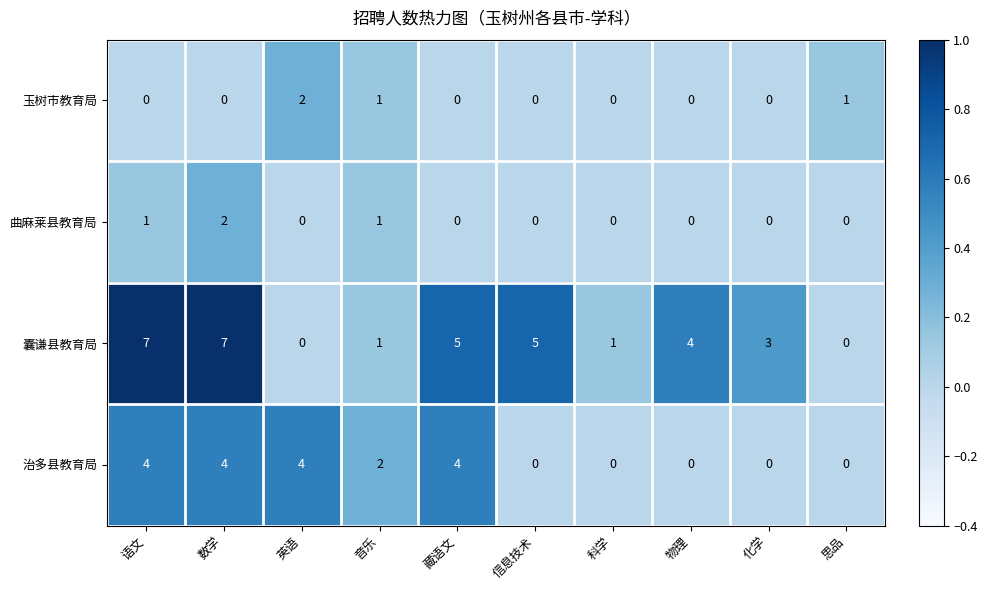

Which series has the largest total across all categories?

囊谦县教育局